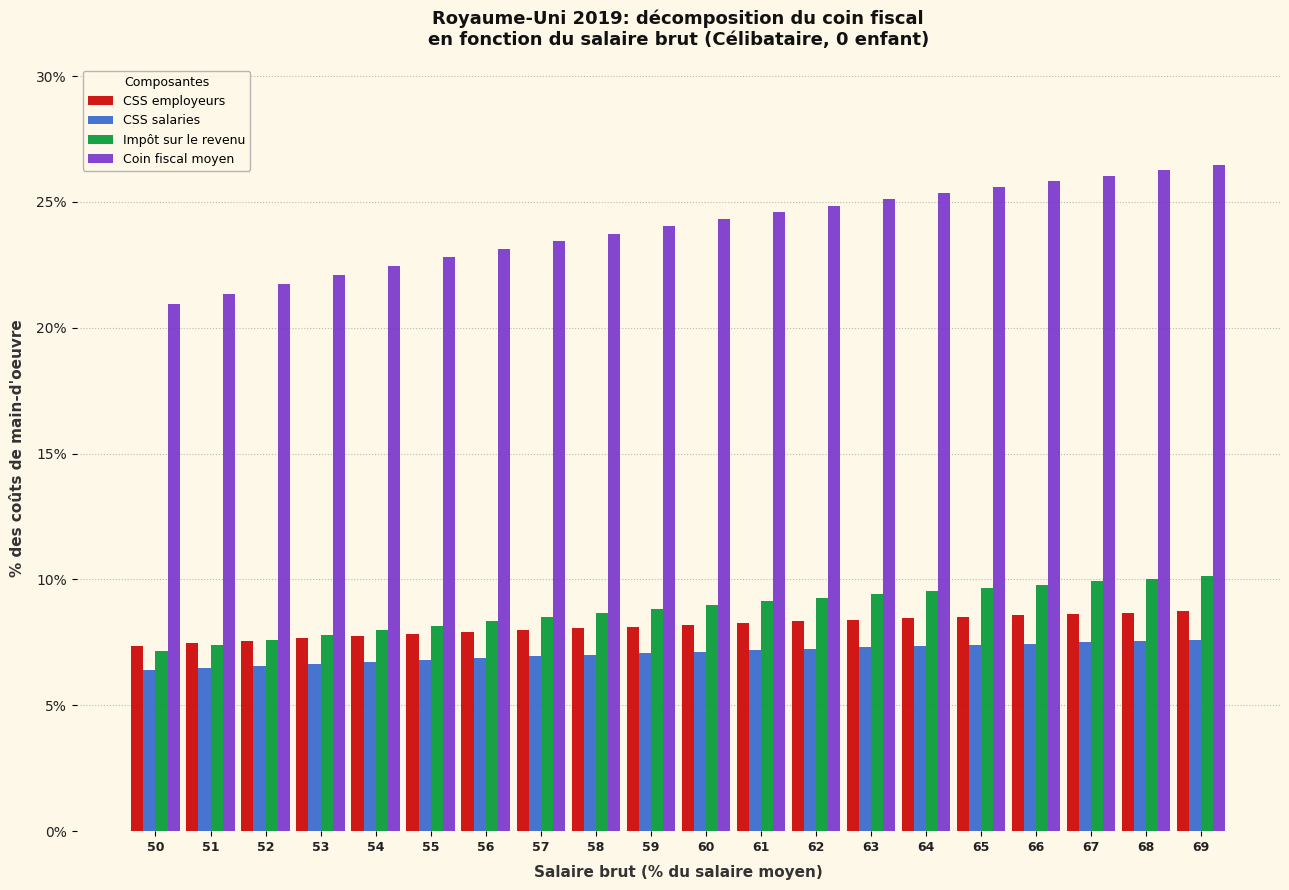

What is the total value across all series at 50?

41.9